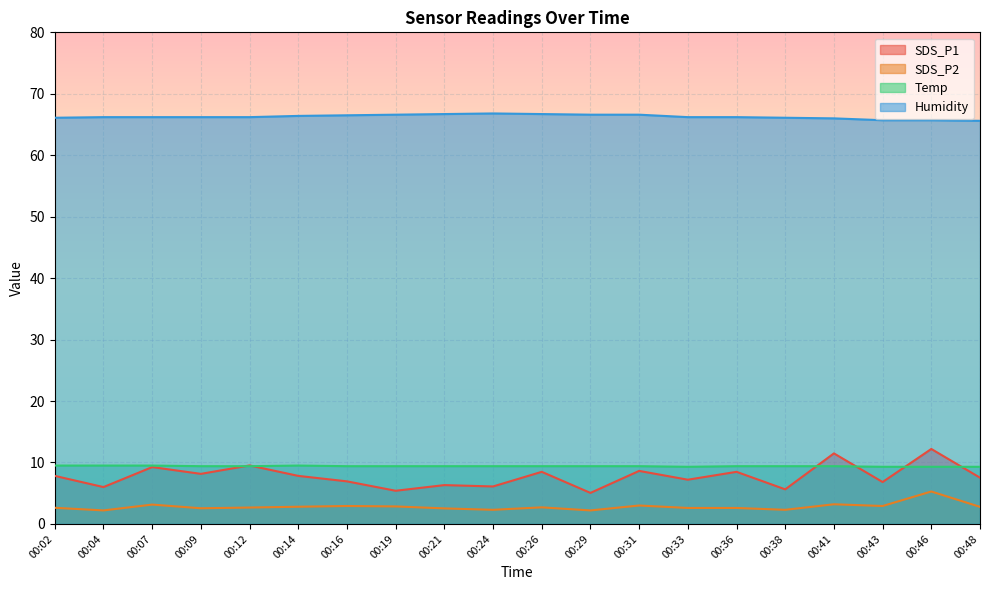

Which series has the largest range (max minus min)?

SDS_P1